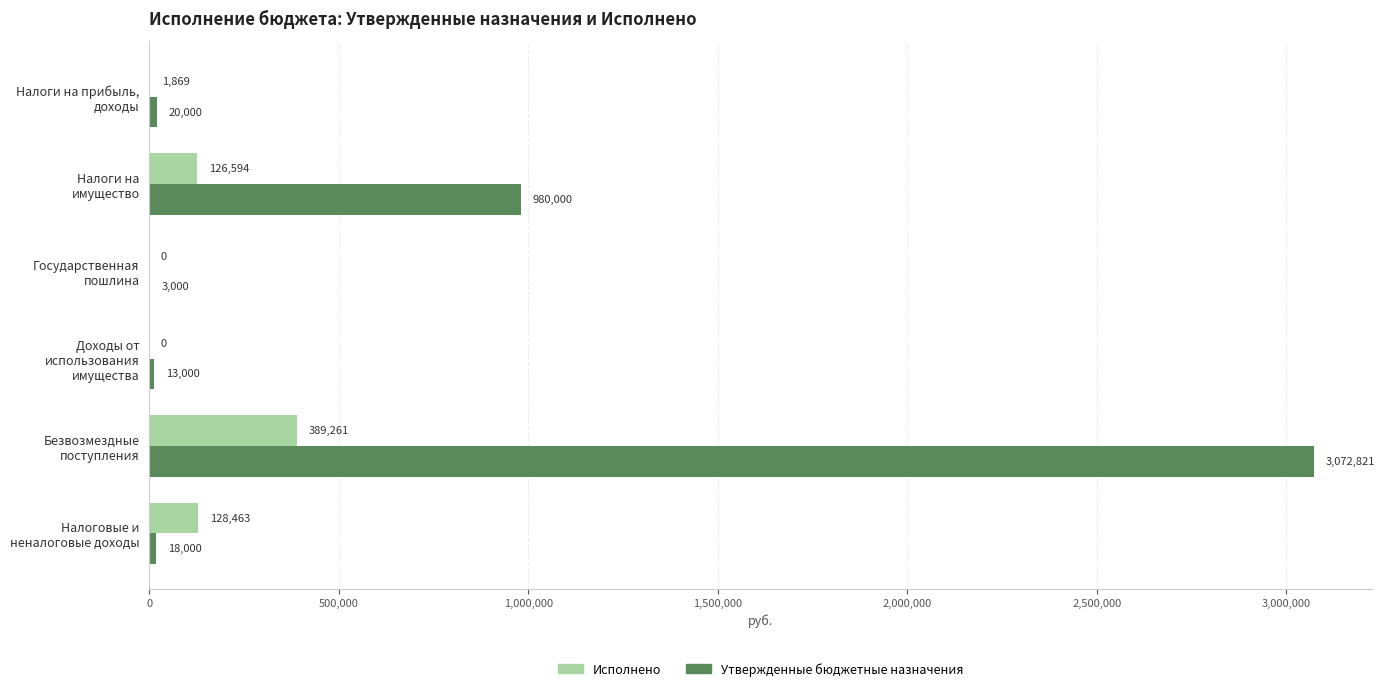

Where is Утвержденные бюджетные назначения nearest to the value 1537910?

Налоги на
имущество